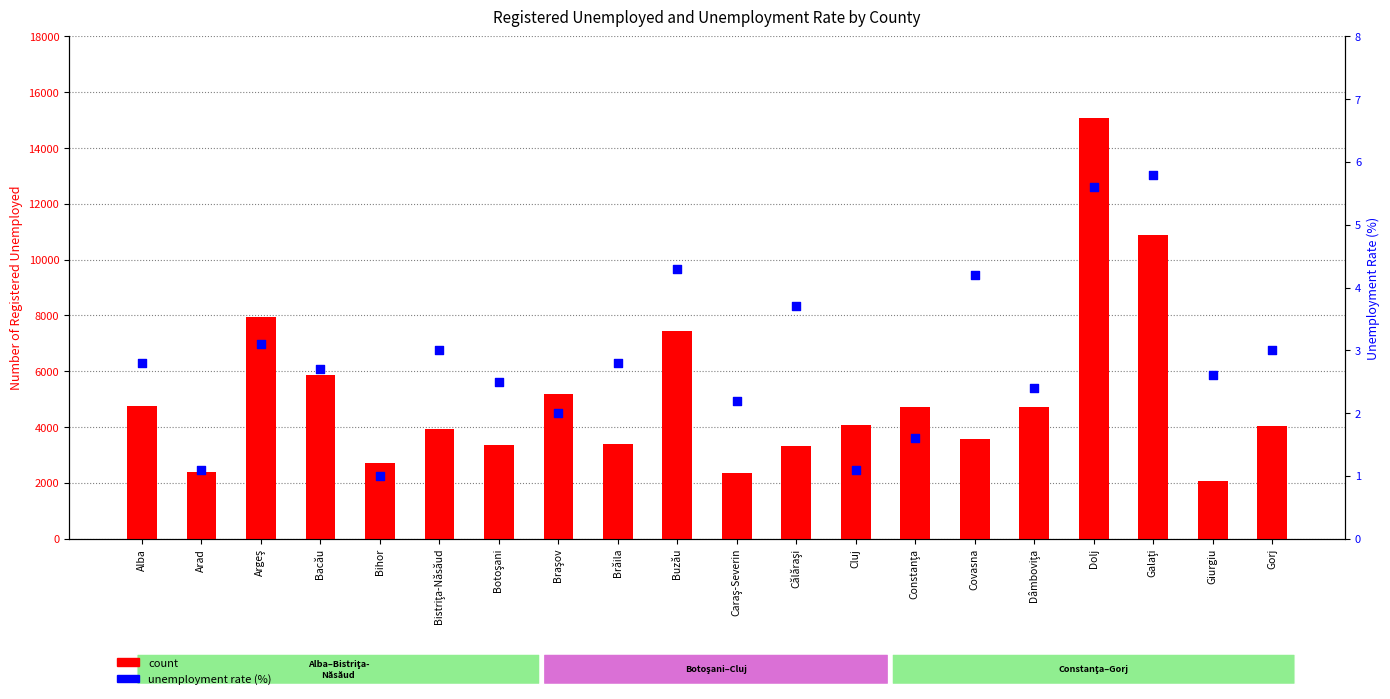

Which series reaches the minimum Y coordinate?

unemployment rate (%)